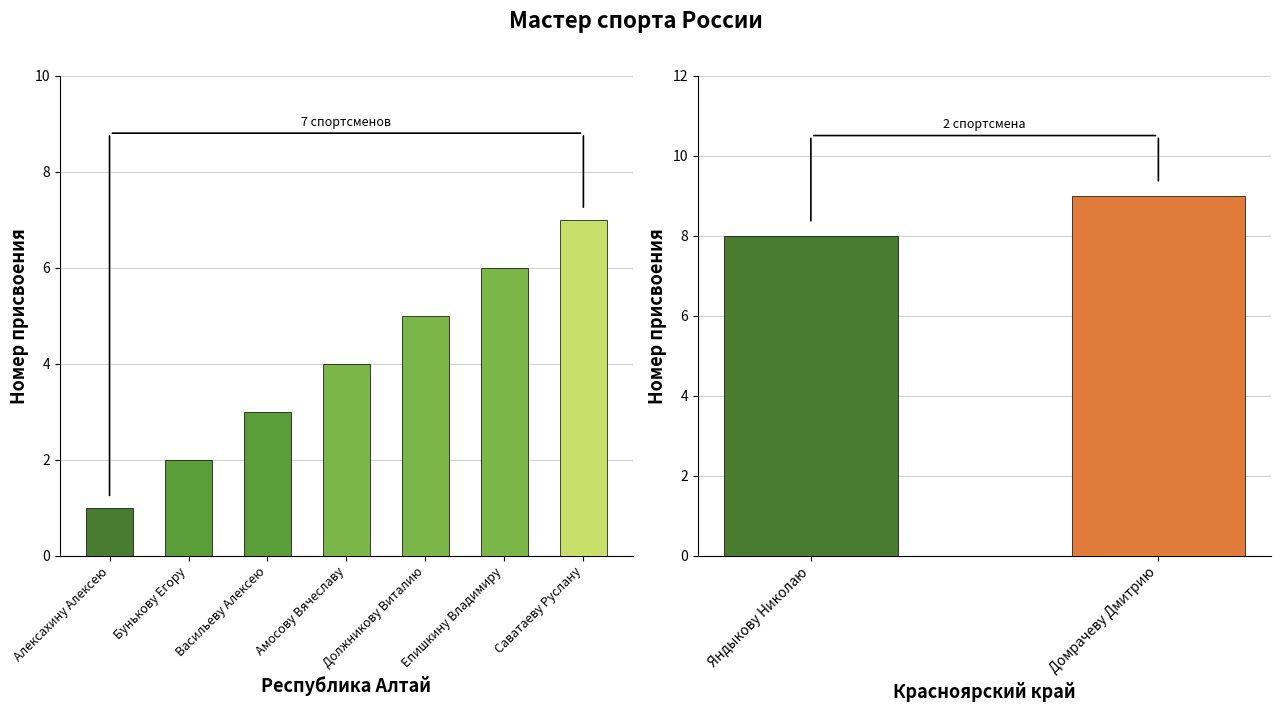

True or false: the data shows 5 at Должникову Виталию.

True